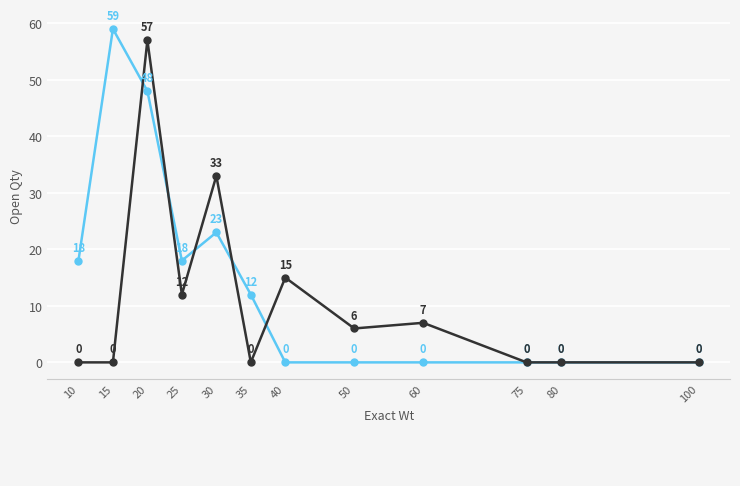

What is the spread (max minus min) of values at 30?

10